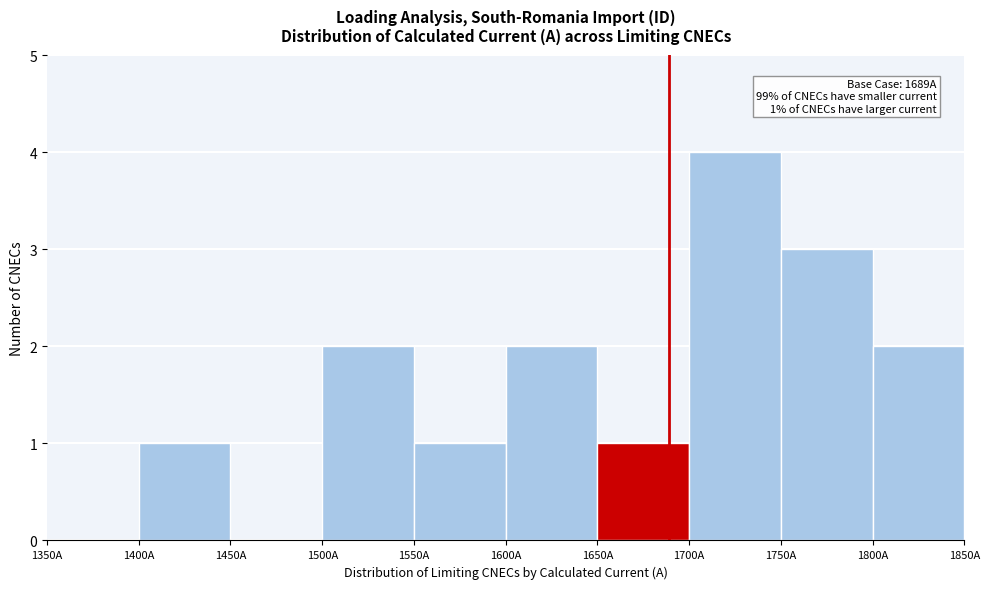

Which range on the x-axis has the tallest bar?

1700 to 1750